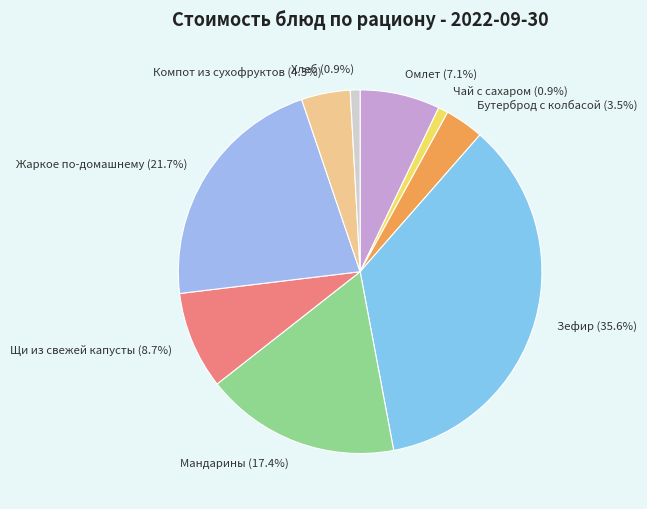

To the nearest percent, what is the average slice percentage?

11%